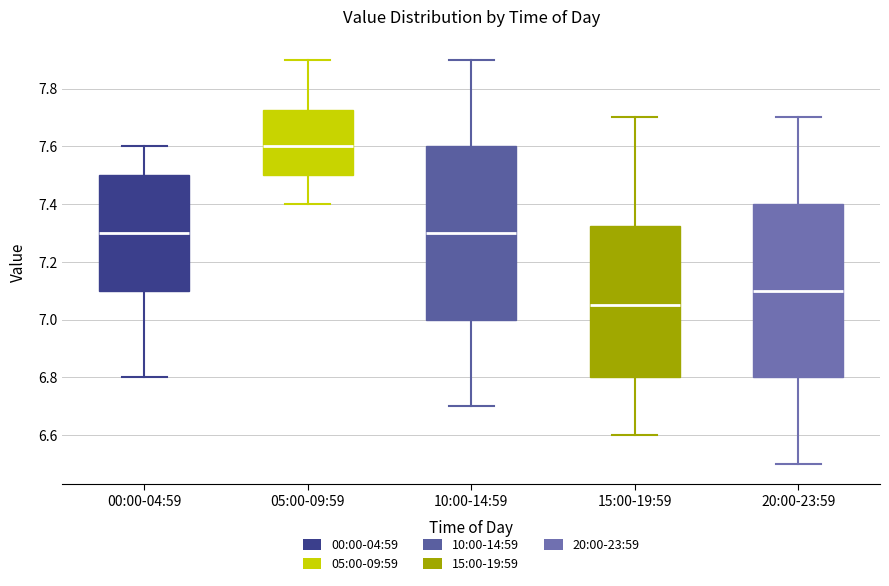

Where does the median line of the box for 20:00-23:59 sit on the y-axis? The values are not printed on the chart, so give them approximately, as read against the axis.

7.10